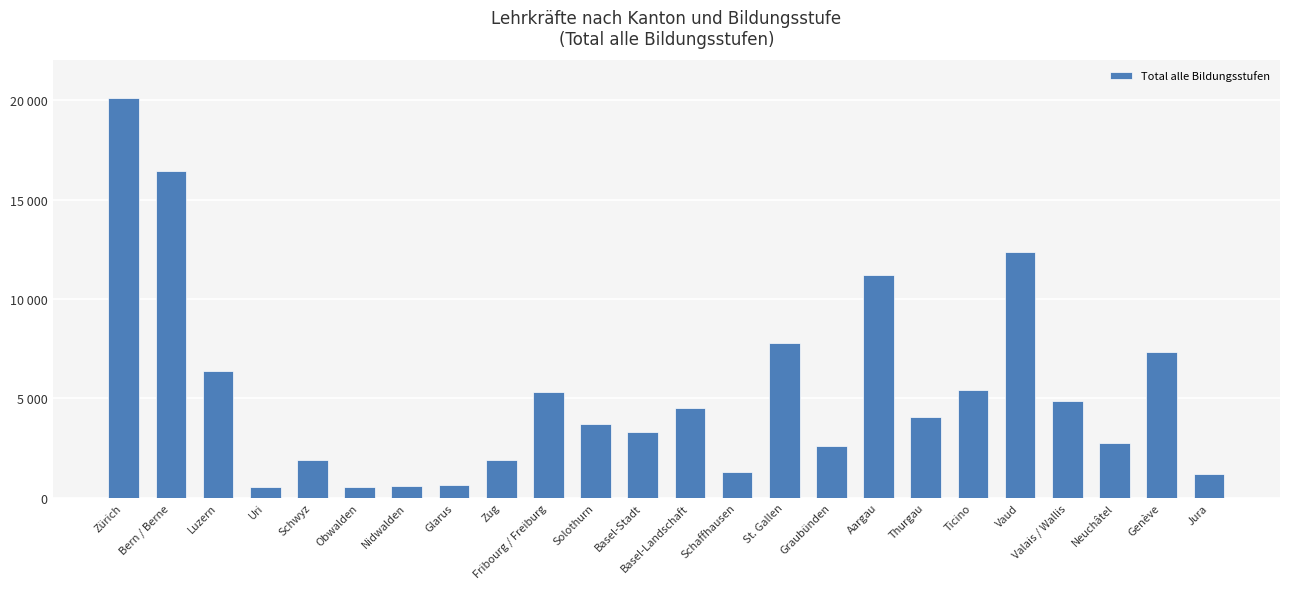

At which label is the value closest to 10311?

Aargau